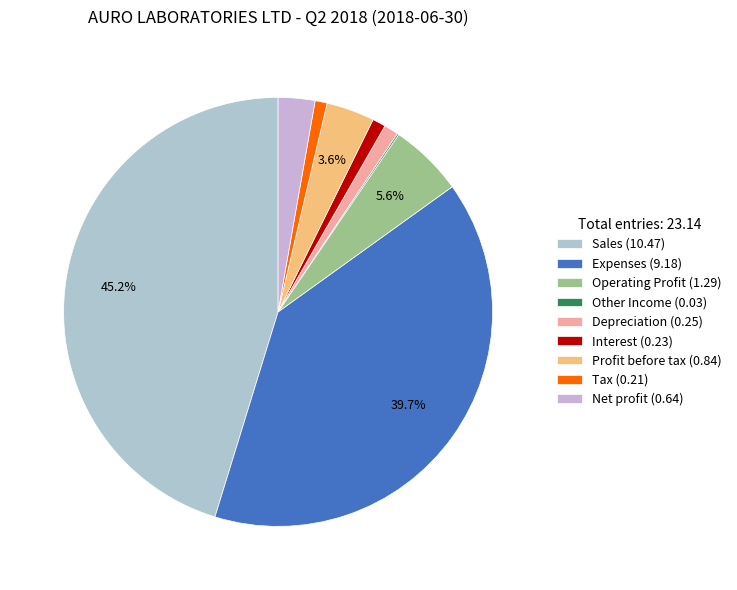

How much of the chart is everything except Sales?

54.8%